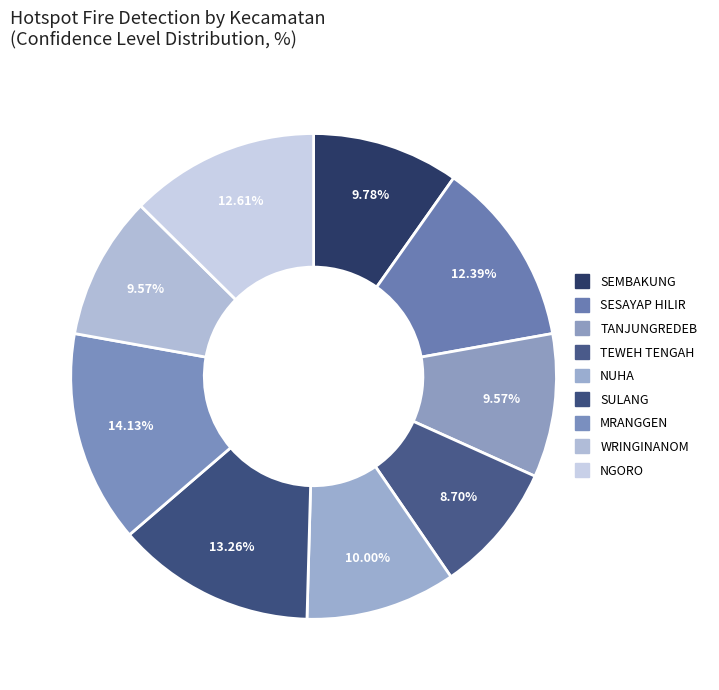

Which slice is the largest?

MRANGGEN